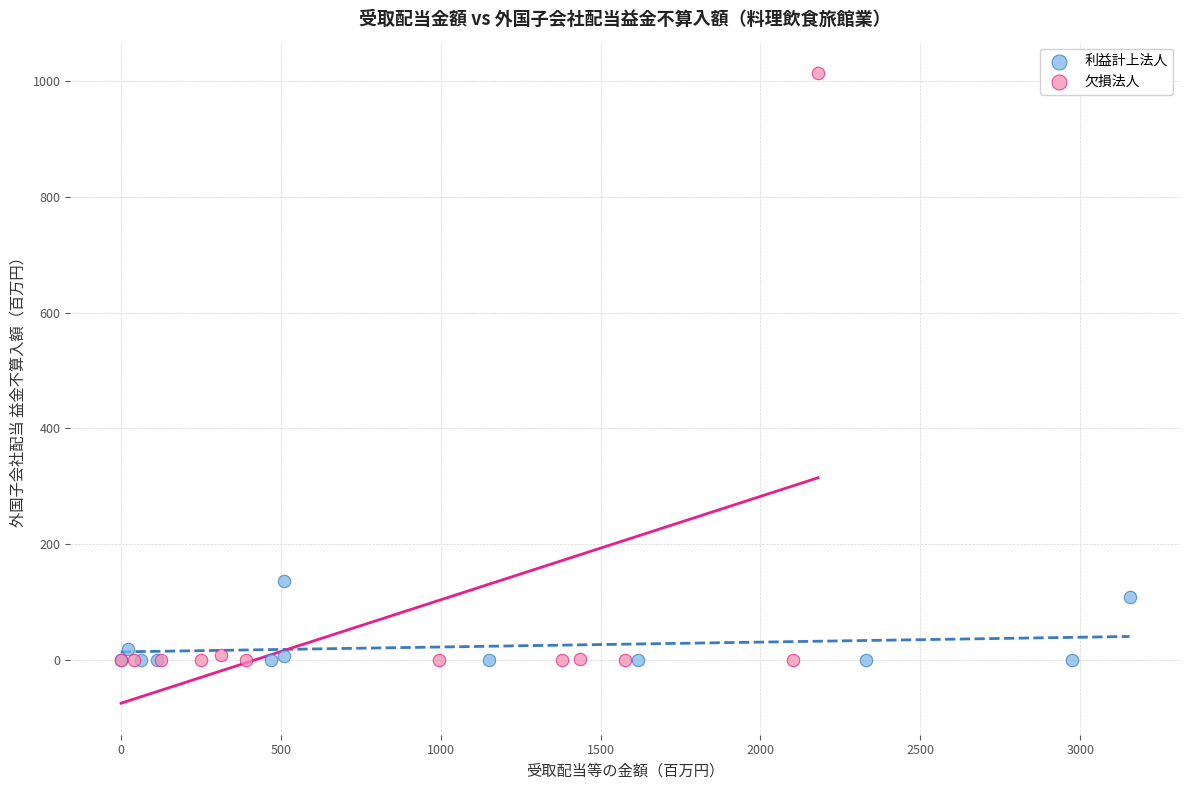

Which series contains the highest Y value?

欠損法人